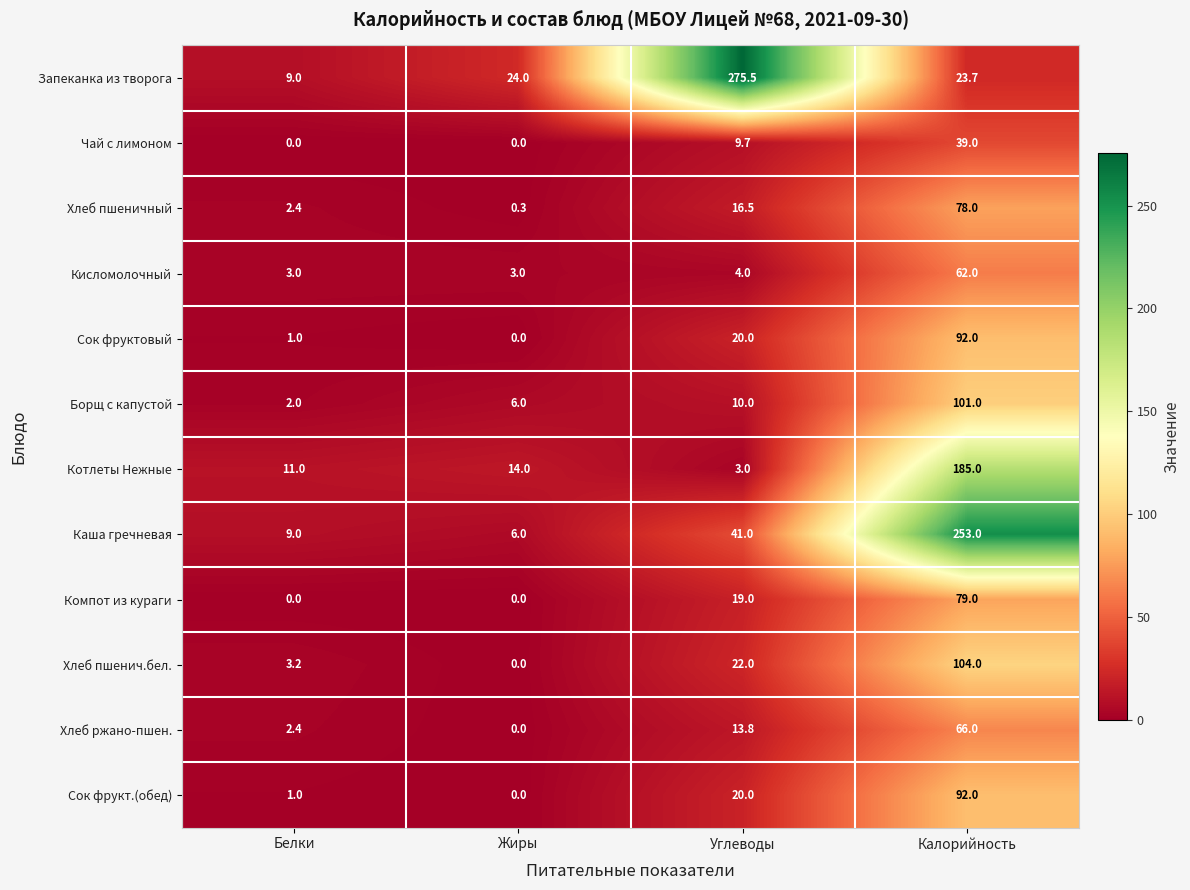

At how many categories does at least one series exceed 107?

2